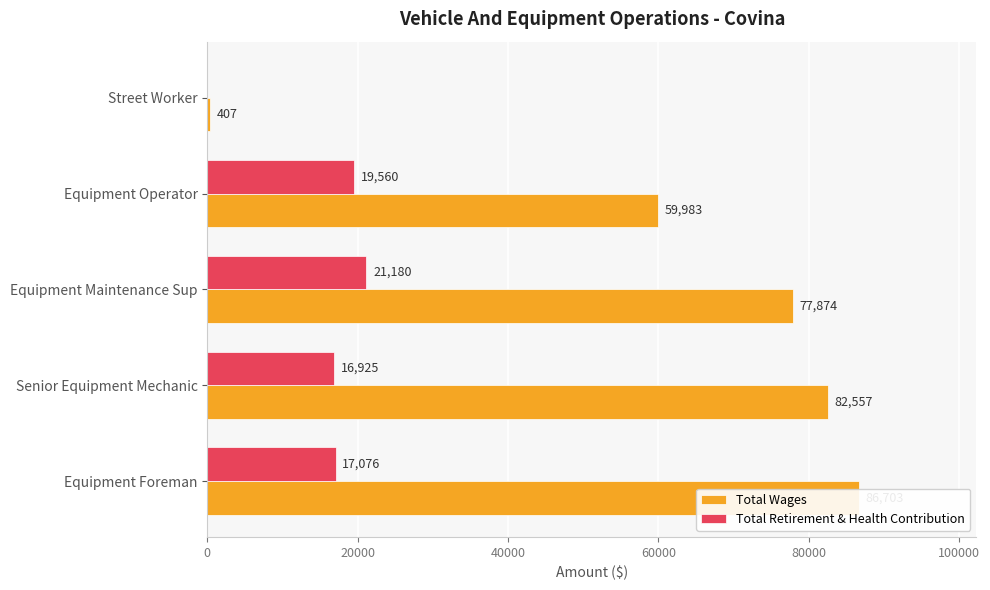

Which series has the largest total across all categories?

Total Wages